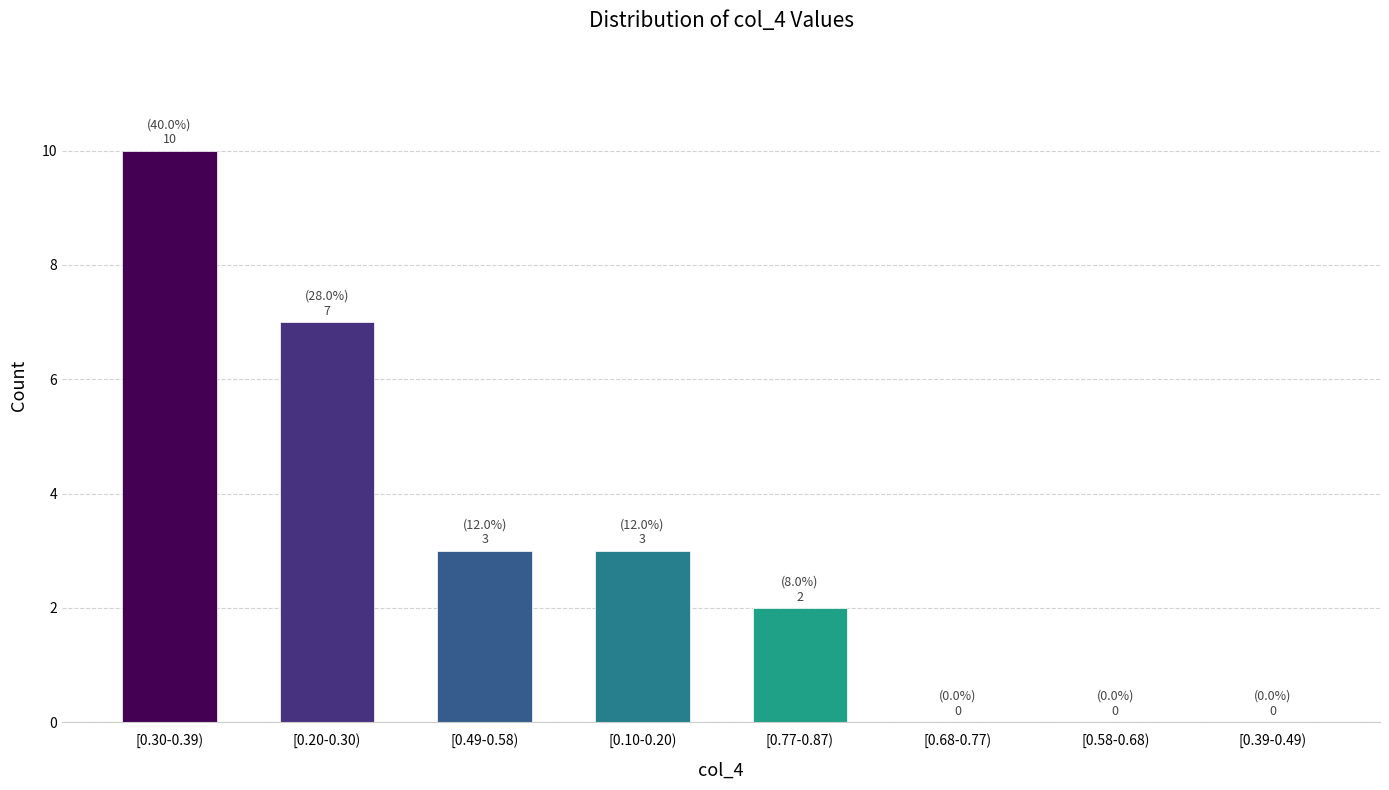

Which category has the highest value across all series?

[0.30-0.39)